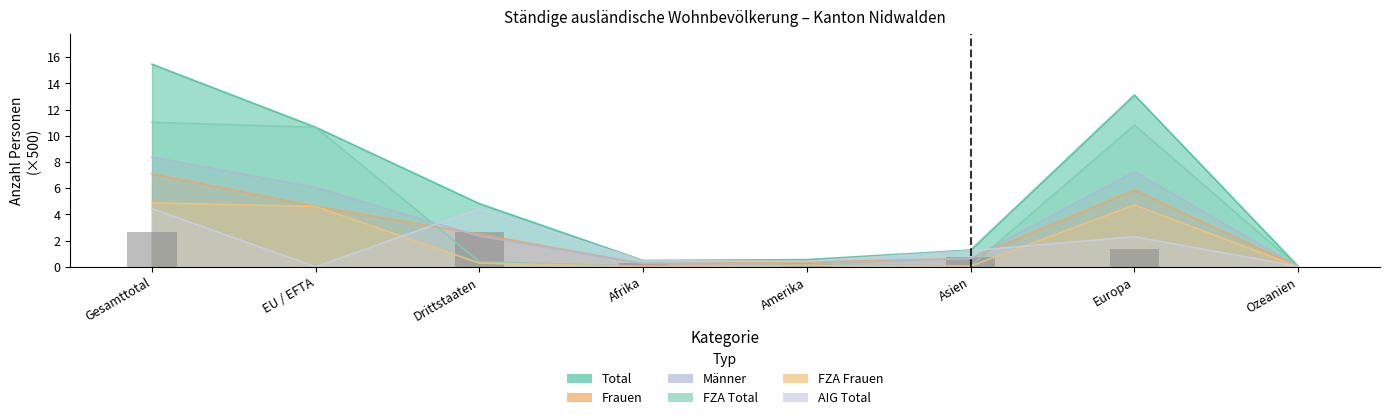

At Drittstaaten, list the series in order from smallest to largest.

FZA Frauen, FZA Total, Männer, Frauen, AIG Total, Total